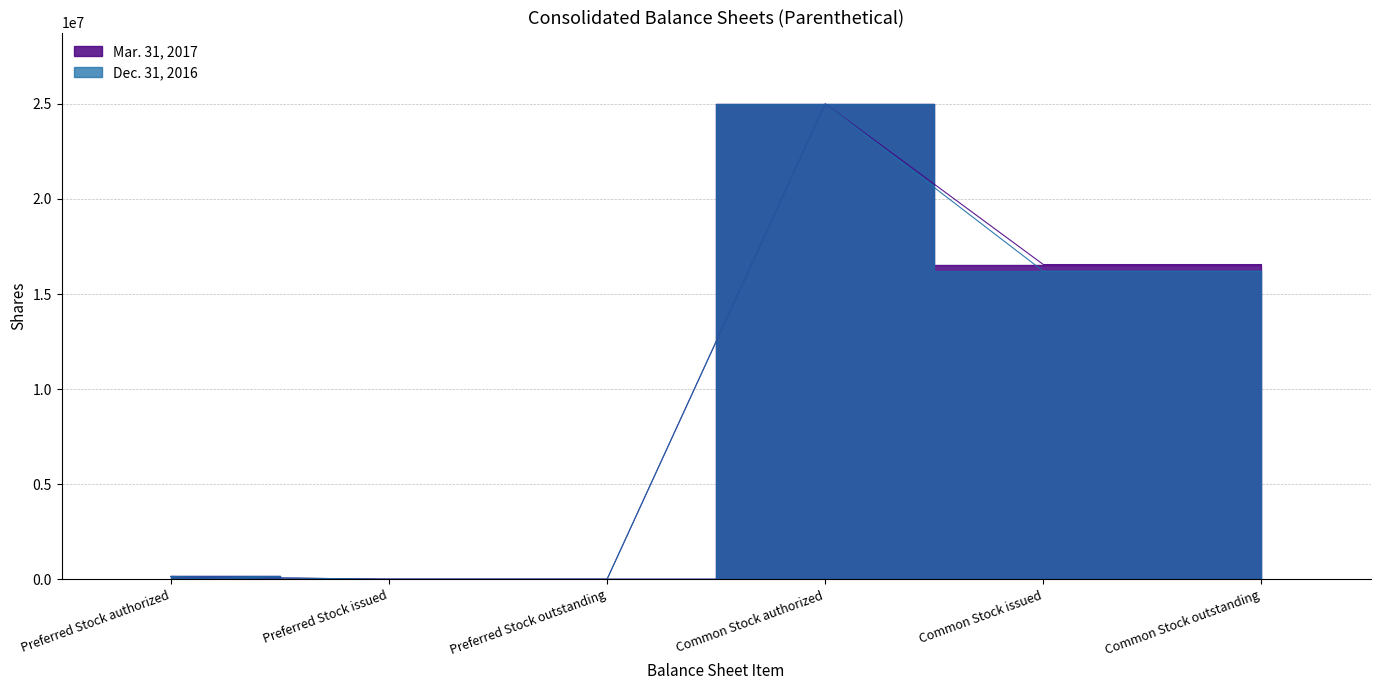

Reading right to left, transcribe all the data shown in this chart.

Mar. 31, 2017: Common Stock outstanding=16552186	Common Stock issued=16552186	Common Stock authorized=25000000	Preferred Stock outstanding=0	Preferred Stock issued=0	Preferred Stock authorized=150000
Dec. 31, 2016: Common Stock outstanding=16200294	Common Stock issued=16200294	Common Stock authorized=25000000	Preferred Stock outstanding=0	Preferred Stock issued=0	Preferred Stock authorized=150000